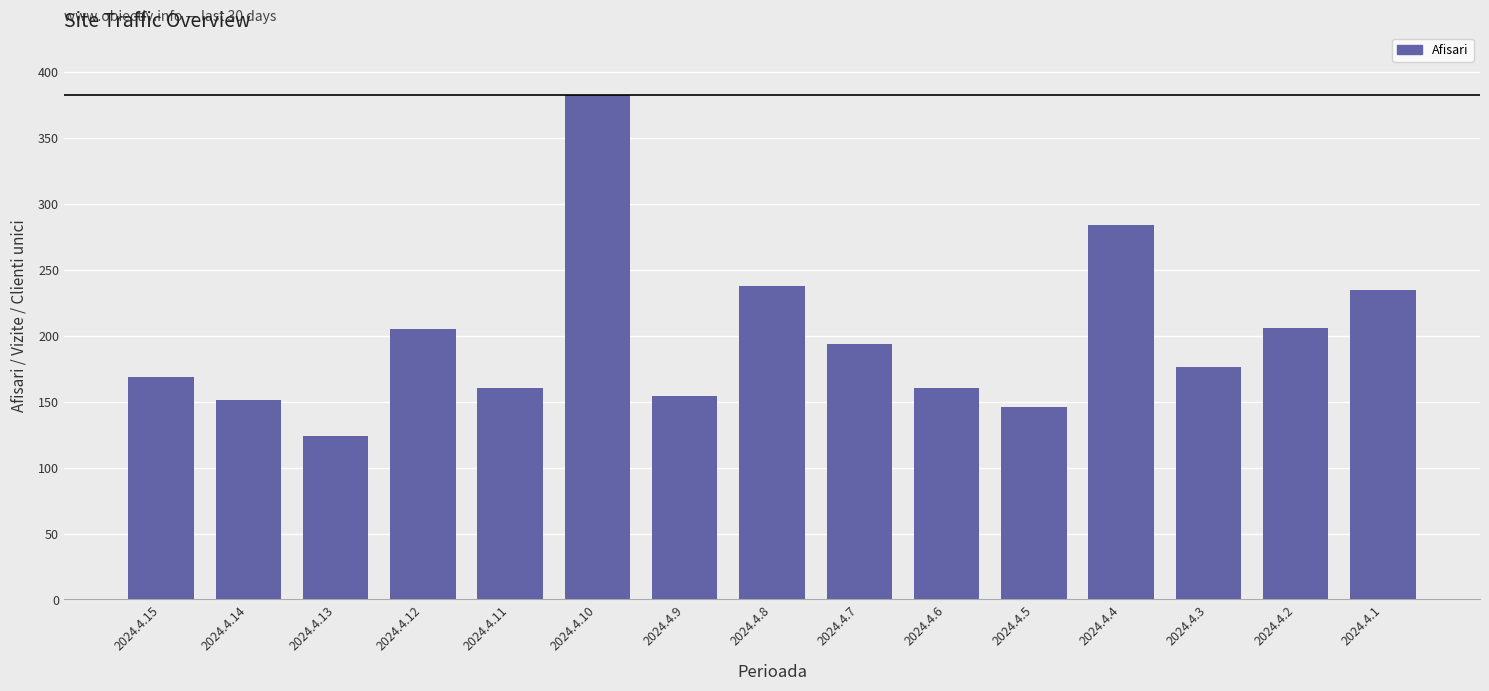

What is the value of the 7th bar from the left?

154